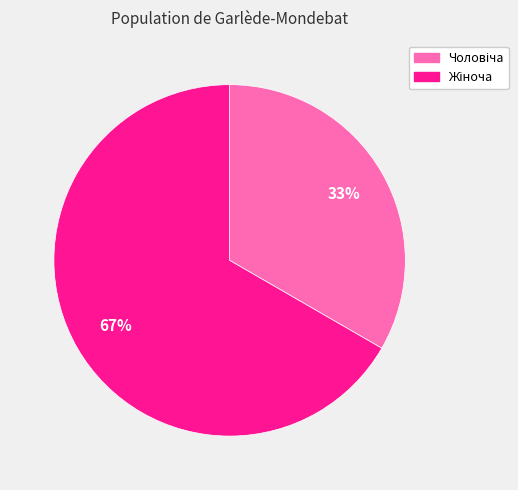

Does any single category account for the majority?

Yes